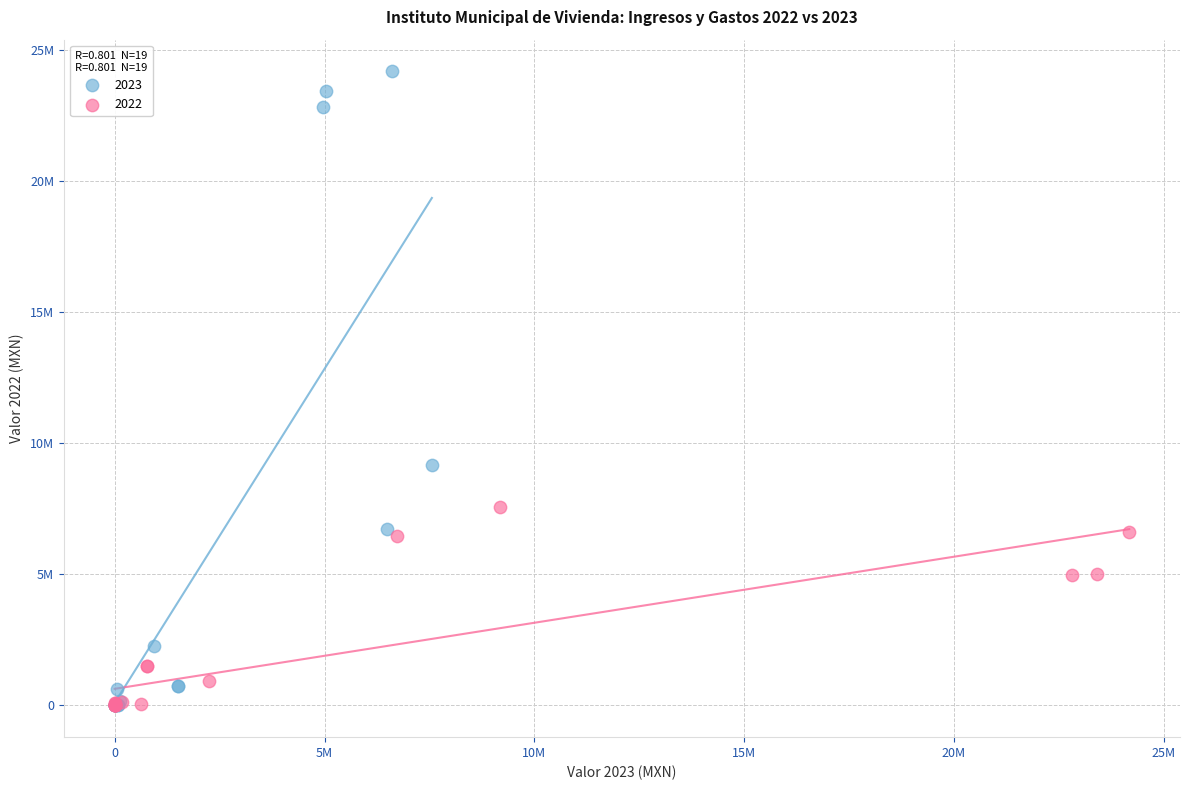

What are all the series names shown in the legend?

2023, 2022